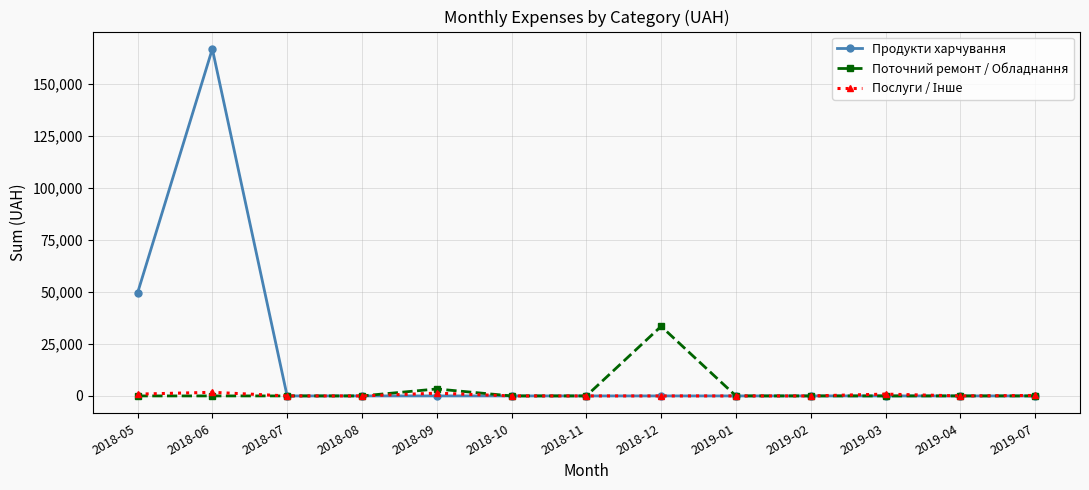

Which series changed the most between 2018-12 and 2019-02?

Поточний ремонт / Обладнання